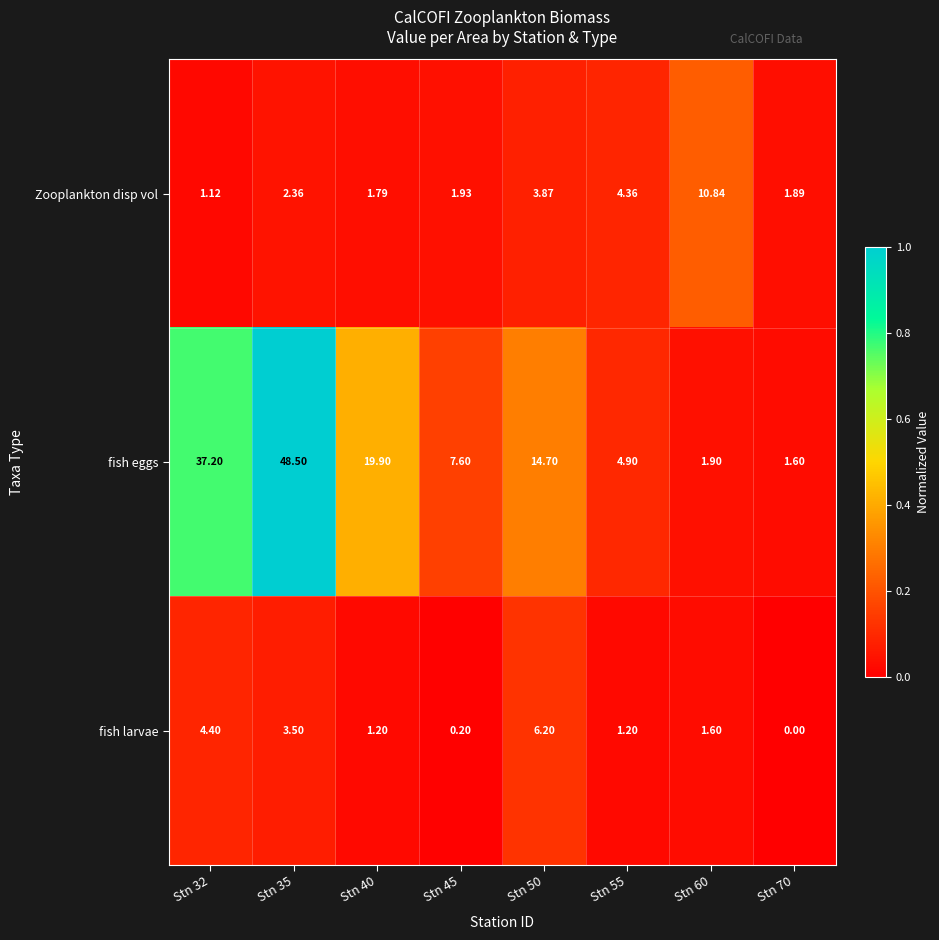

Is the value of fish eggs at Stn 70 greater than the value of Zooplankton disp vol at Stn 50?

No